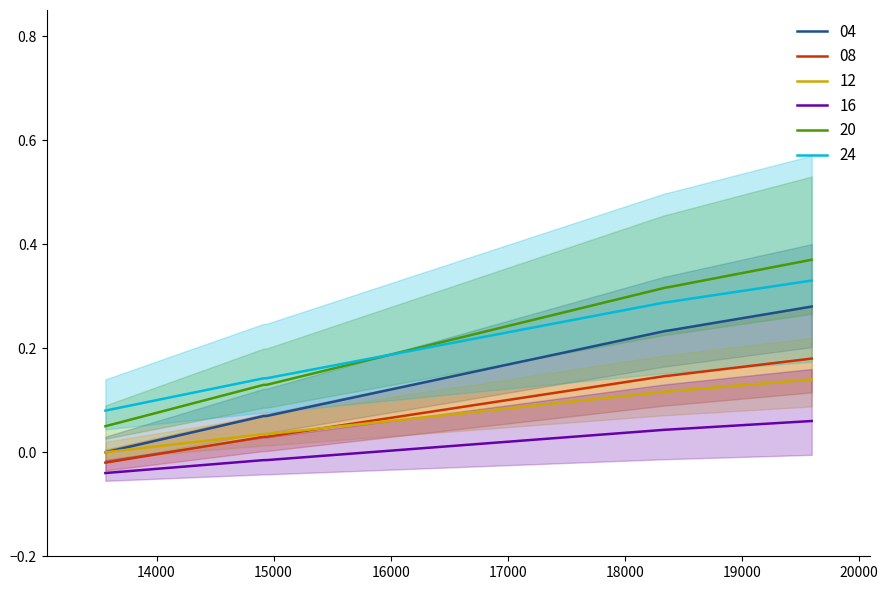

True or false: there are more than 1 points higher than both neighbors.

False